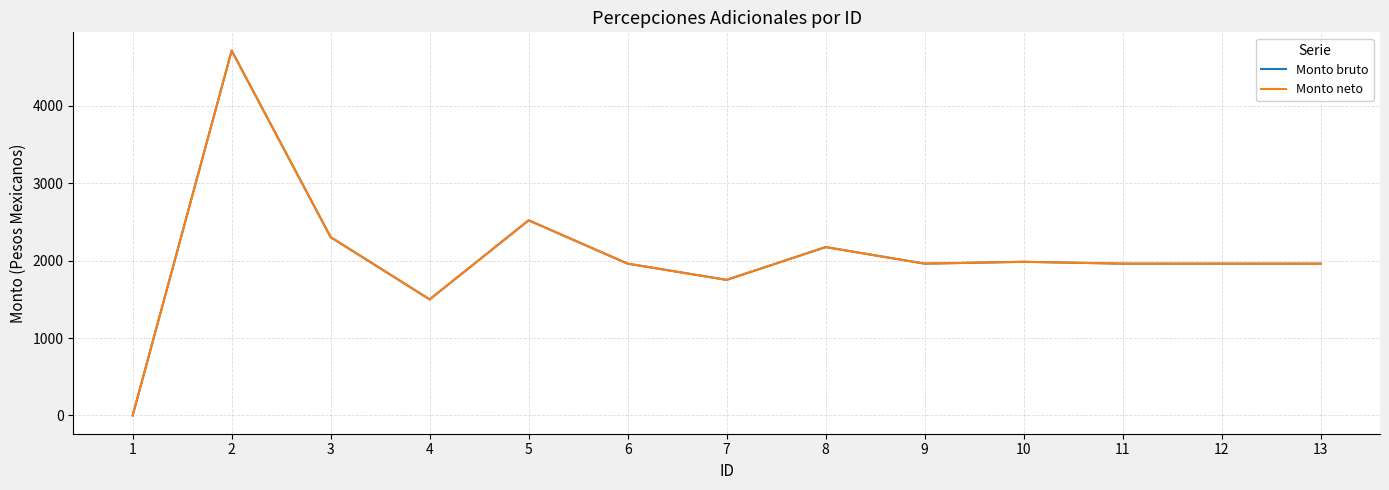

What is the difference between the Monto neto values at 8 and 4?

675.6